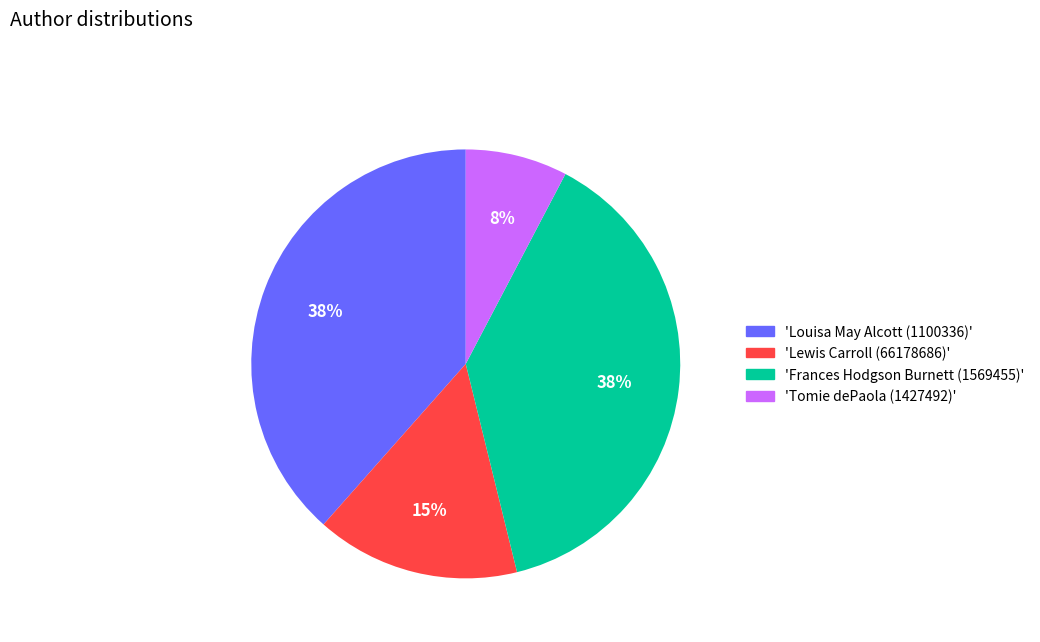

What percentage is the 'Tomie dePaola (1427492)' slice, to the nearest percent?

8%